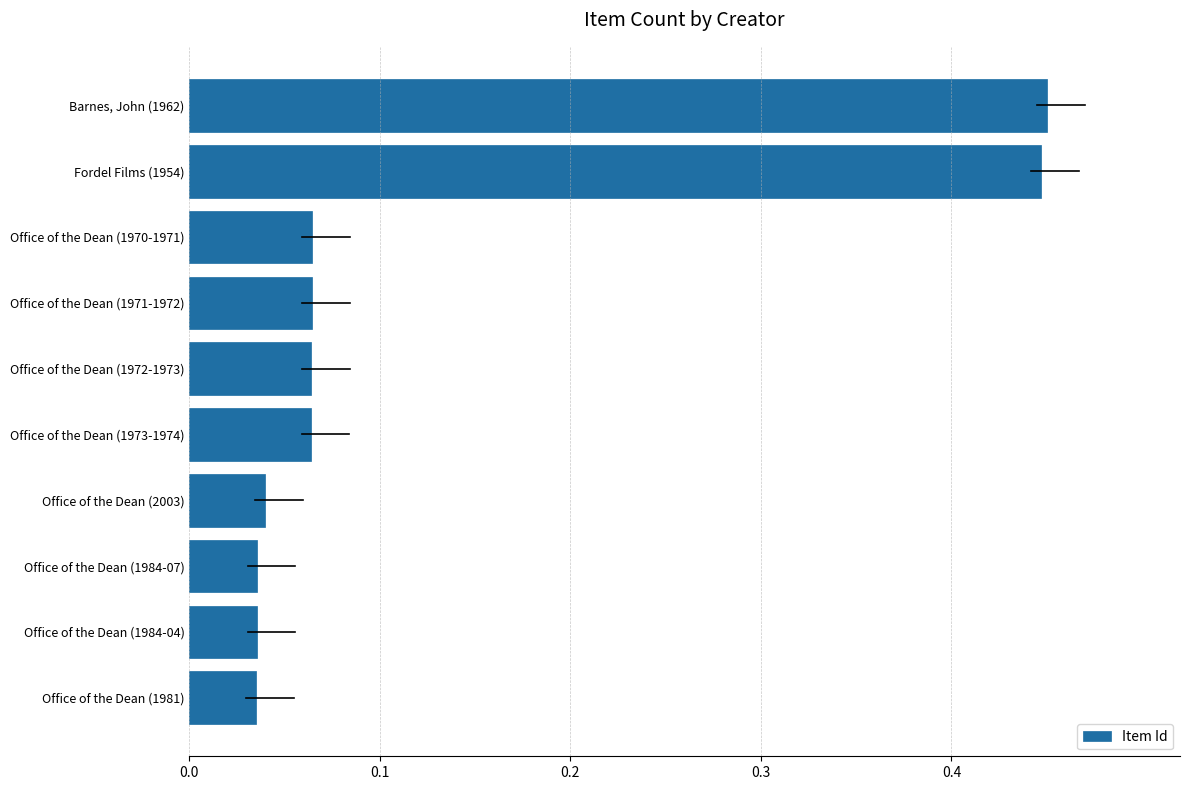

Rank the categories by value from highest to lowest.

Barnes, John (1962), Fordel Films (1954), Office of the Dean (1970-1971), Office of the Dean (1971-1972), Office of the Dean (1972-1973), Office of the Dean (1973-1974), Office of the Dean (2003), Office of the Dean (1984-07), Office of the Dean (1984-04), Office of the Dean (1981)